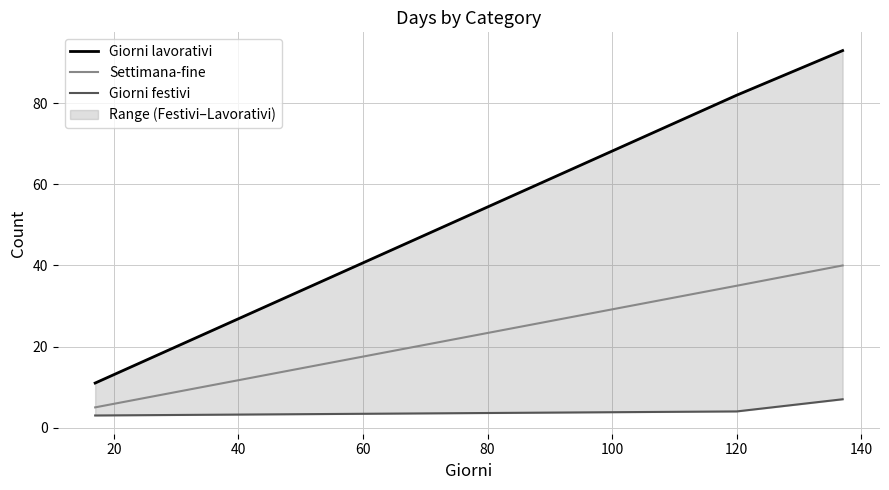

The value of Giorni festivi at 20 is 1. True or false?

False